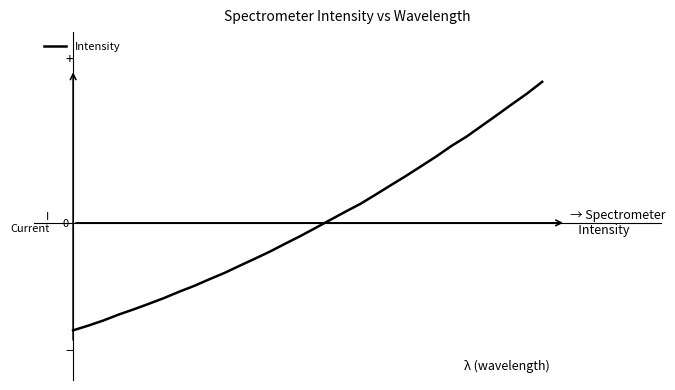

Does the chart display data point markers on the line(s)?

No